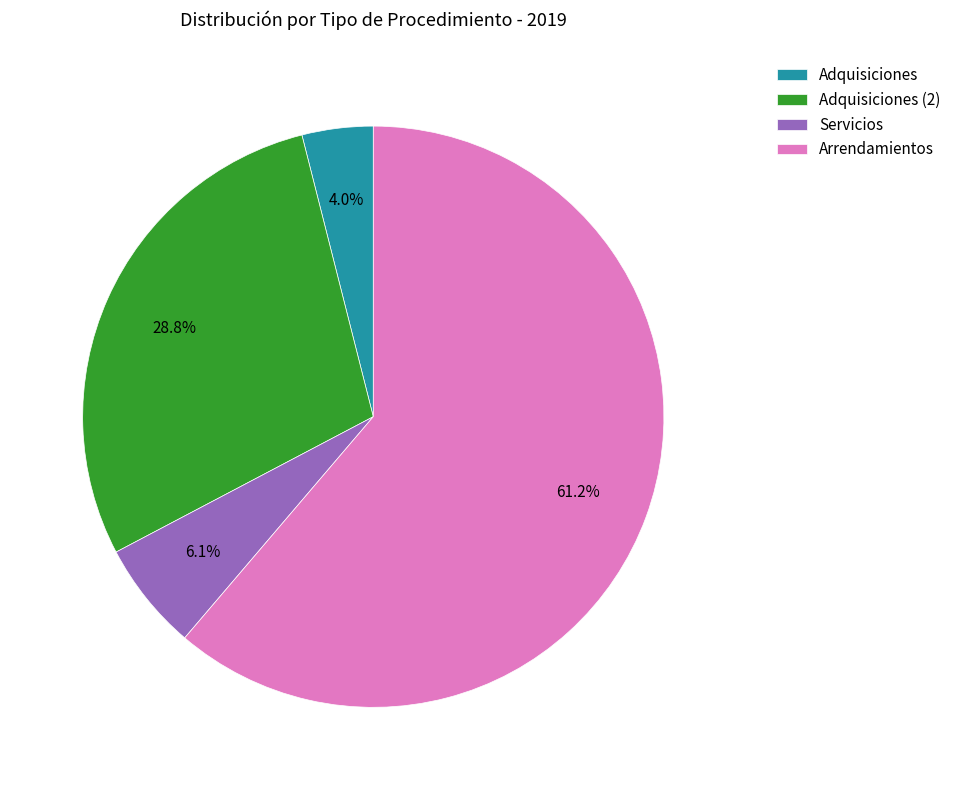

What percentage is the Arrendamientos slice, to the nearest percent?

61%